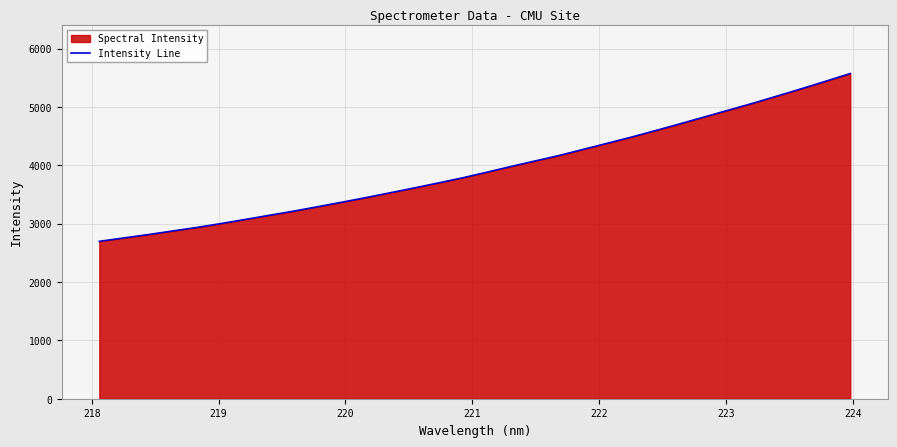

What is the smallest value displayed?

2696.8